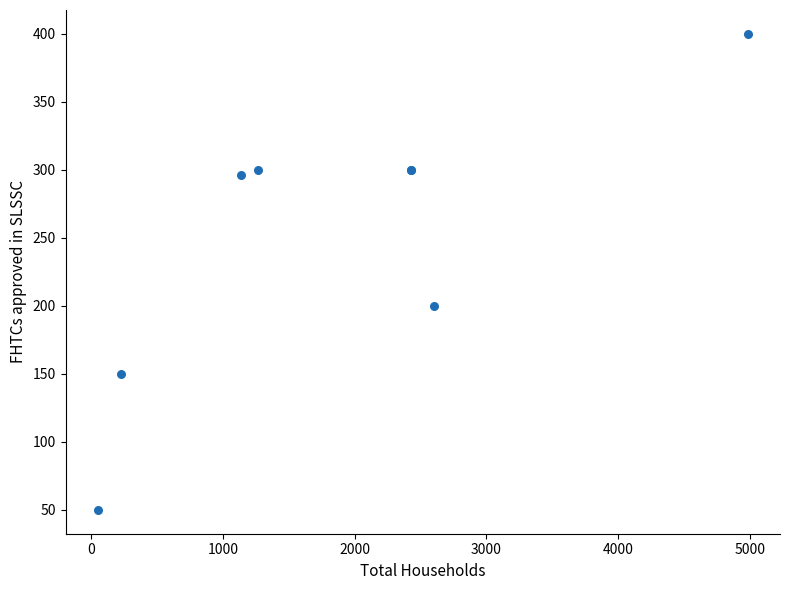

What Y value in the scatter plot is closest to 225?

200